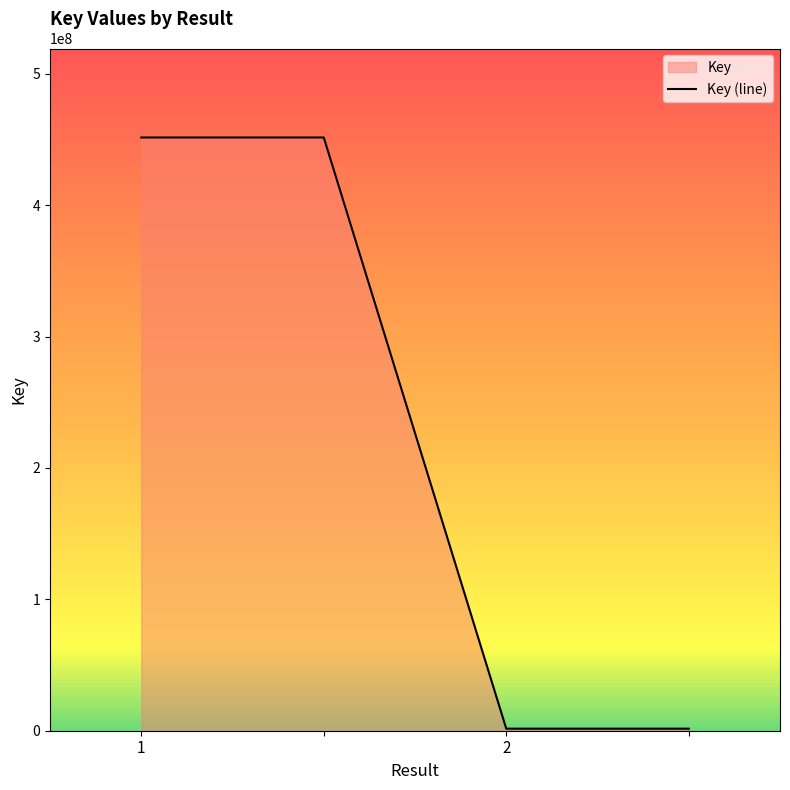

Does the chart have visible grid lines?

No